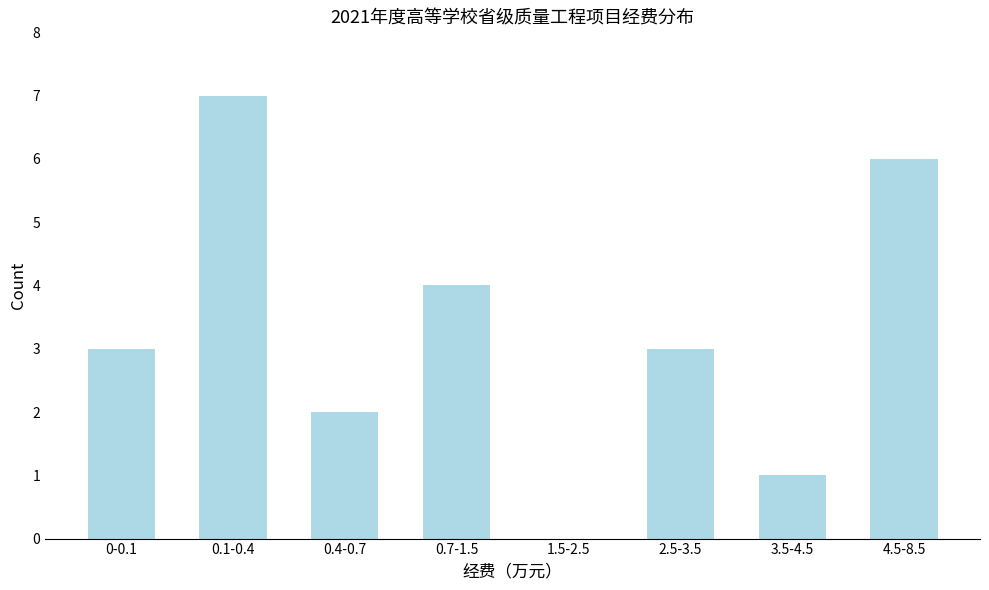

Reading left to right, list all the values displayed in this chart.

0-0.1=3	0.1-0.4=7	0.4-0.7=2	0.7-1.5=4	1.5-2.5=0	2.5-3.5=3	3.5-4.5=1	4.5-8.5=6